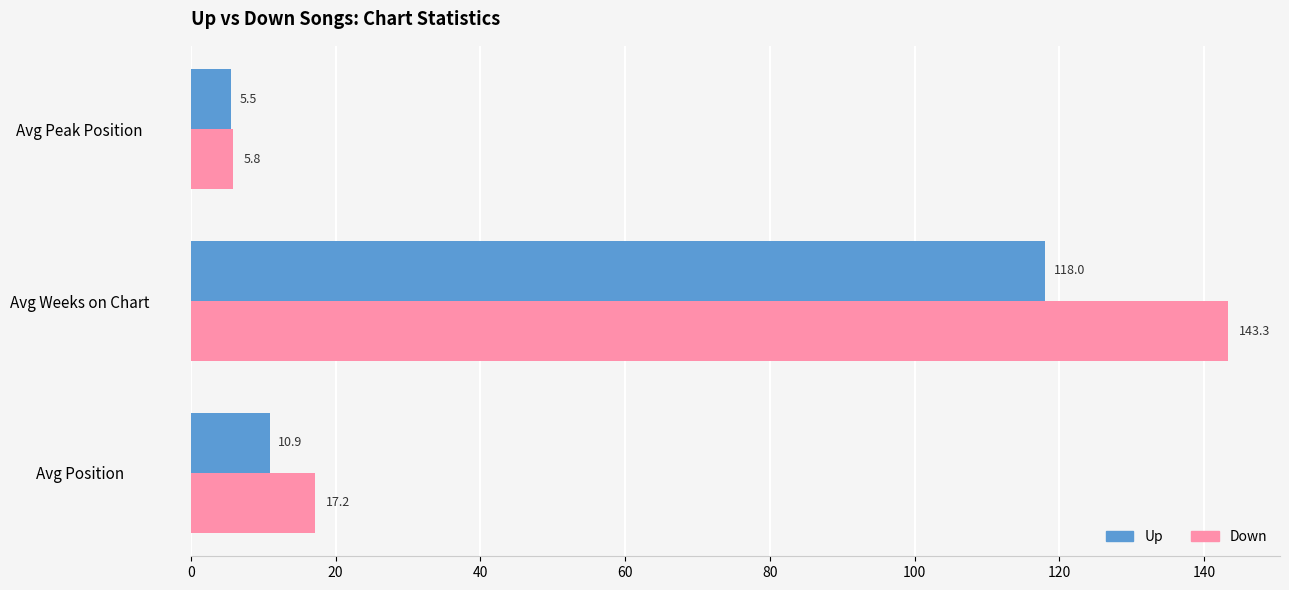

What is the difference between the highest and lowest values at Avg Peak Position?

0.3